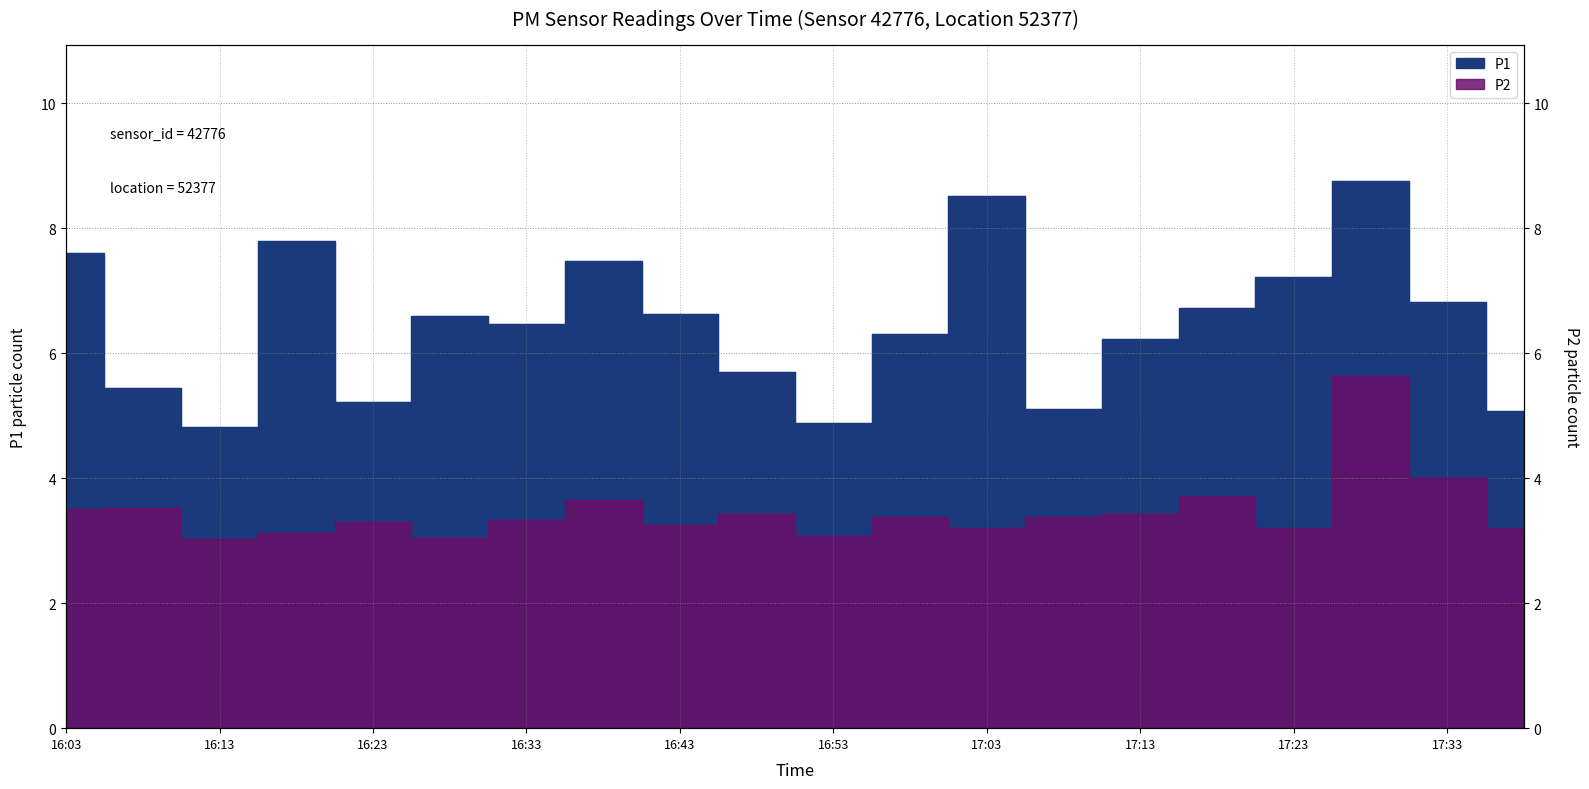

At which category does the chart reach its minimum across all series?

16:13